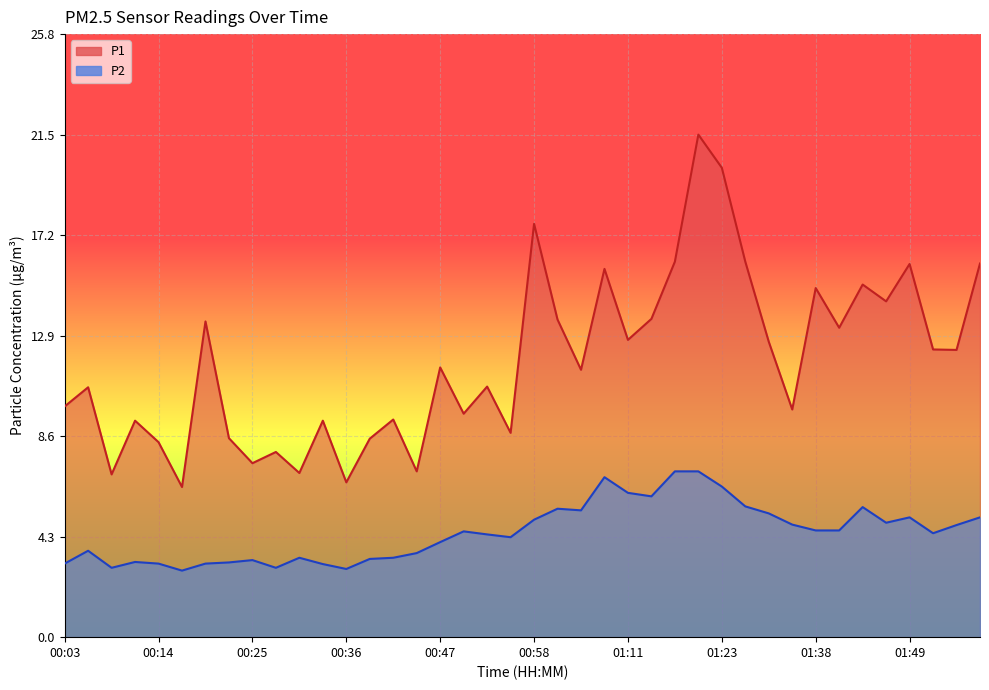

Where does the P1 series first go above 11?

00:19